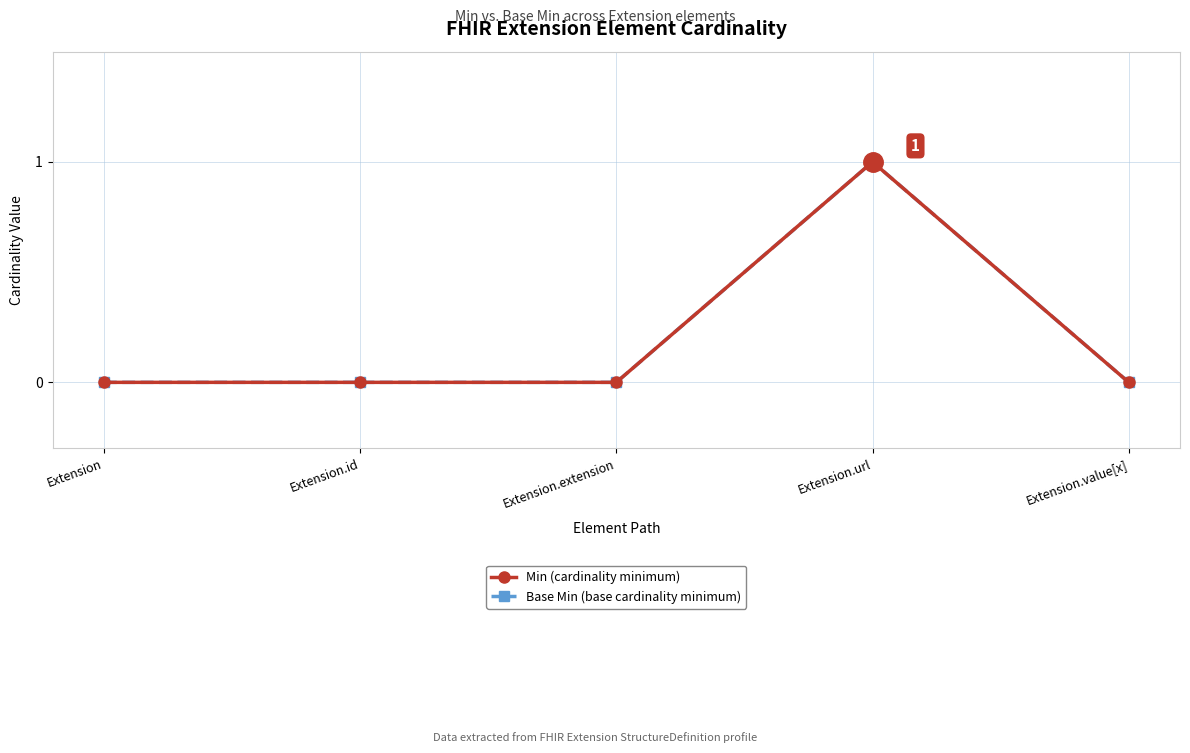

Reading left to right, list all the values displayed in this chart.

Min (cardinality minimum): 0	0	0	1	0
Base Min (base cardinality minimum): 0	0	0	1	0